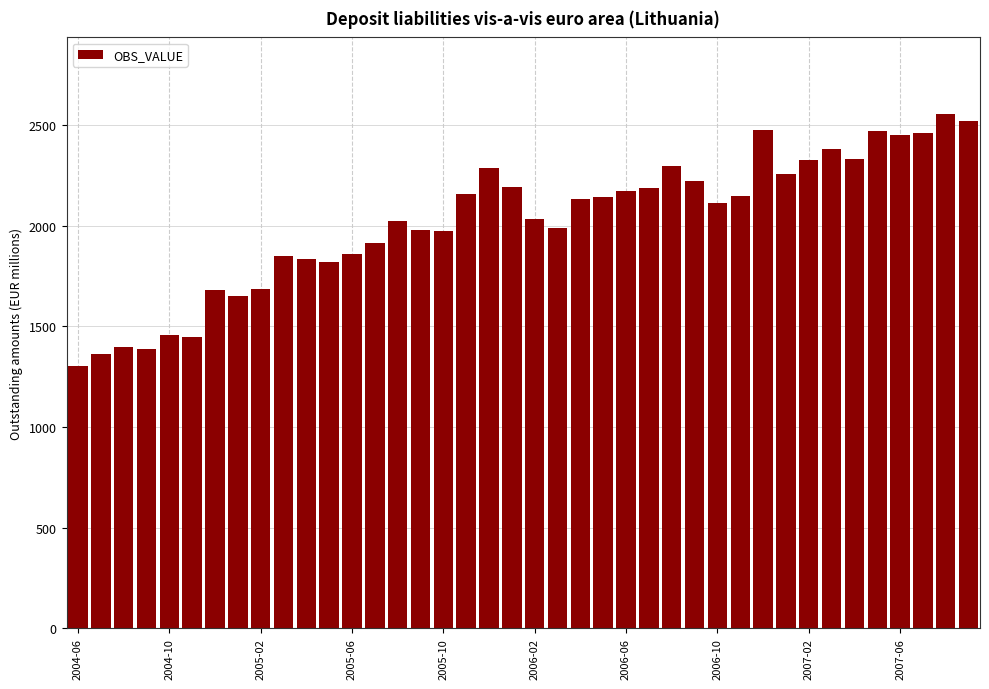

What is the maximum value shown in the chart?

2552